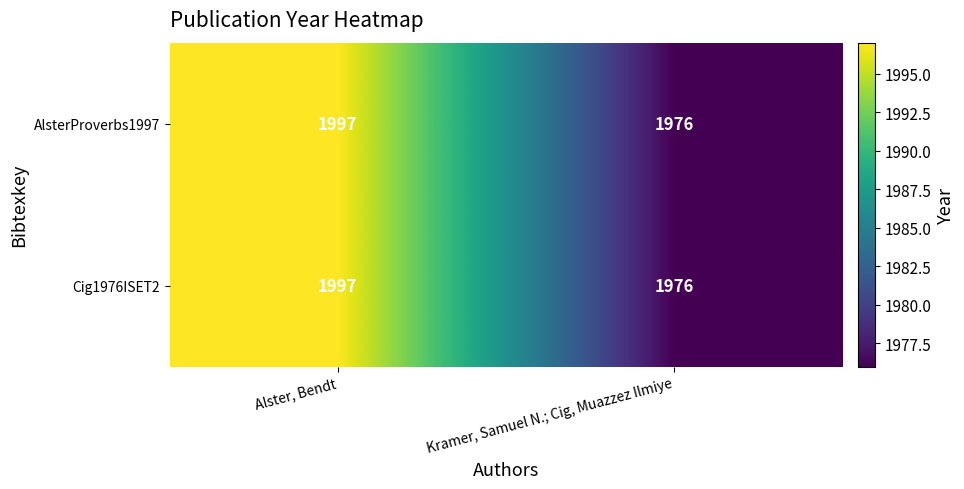

At which category is the sum across all series the highest?

Alster, Bendt